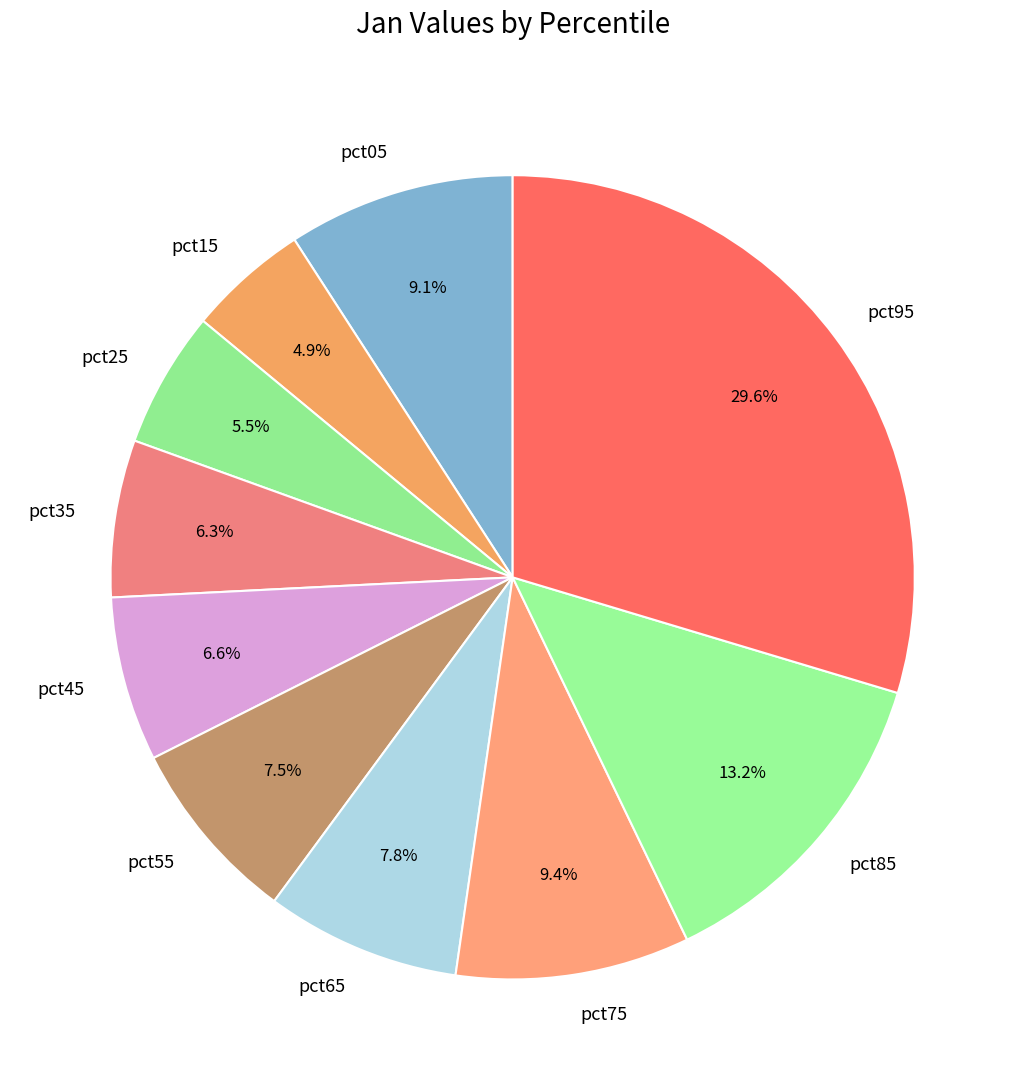

Is it true that pct45 is 7% of the pie?

True